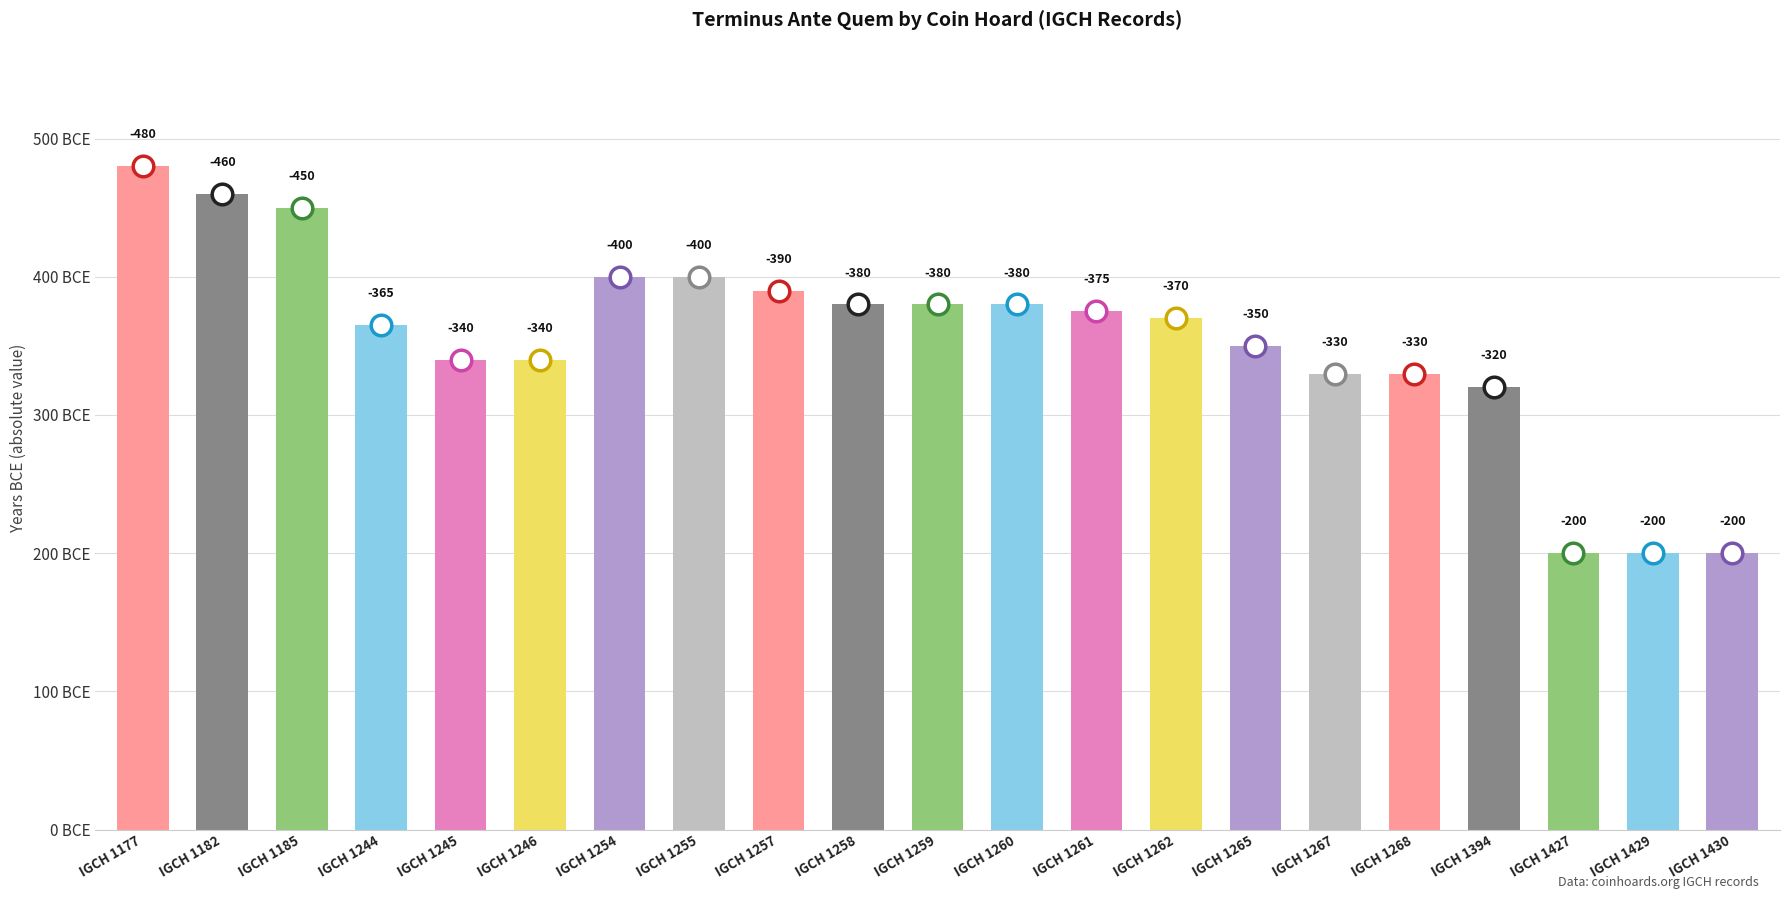

What is the change in value from IGCH 1255 to IGCH 1427?

-200